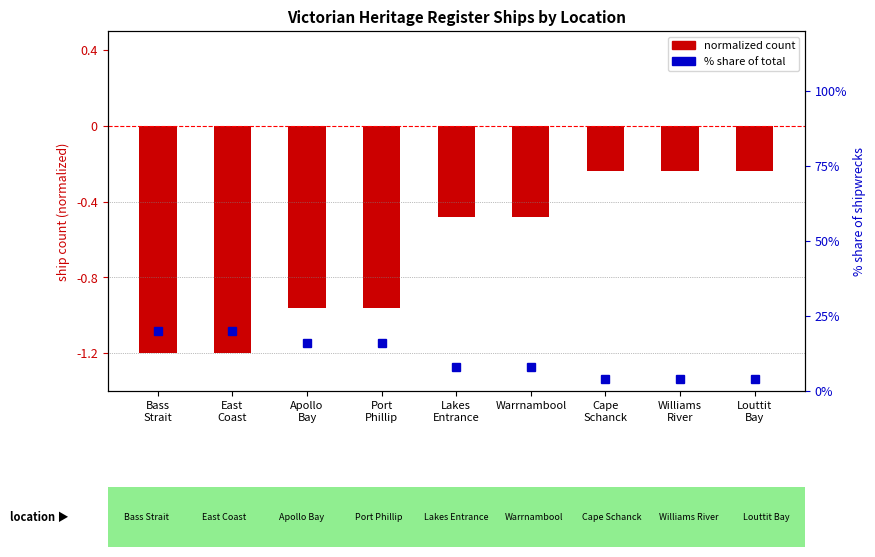

Which has a higher value, Bass
Strait or Cape
Schanck?

Cape
Schanck